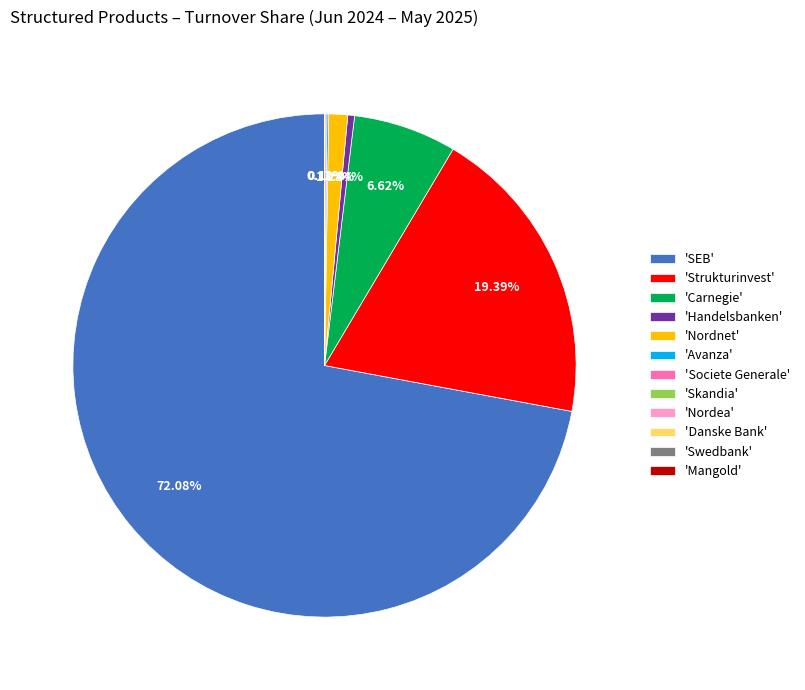

Which slice is the largest?

'SEB'